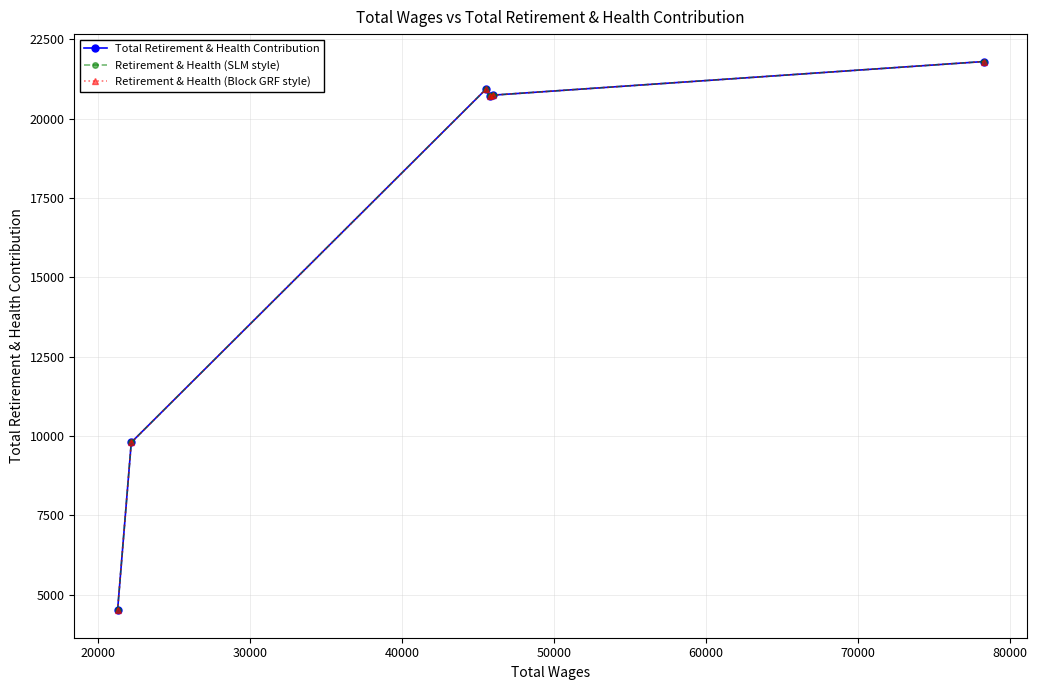

How many interior local peaks does the Retirement & Health (SLM style) series have?

1